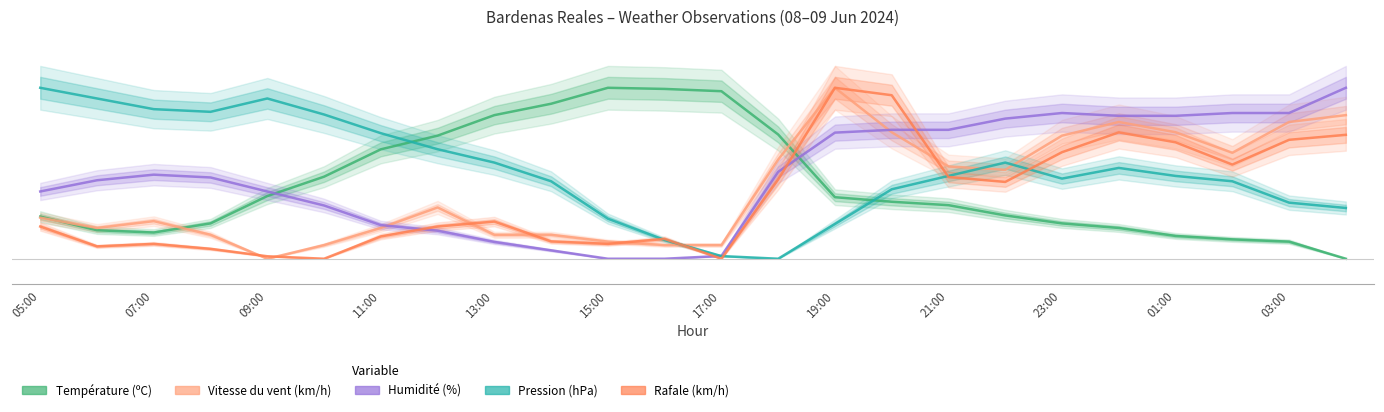

What is the difference between the maximum and second lowest values in the Rafale (km/h) series?

100.0